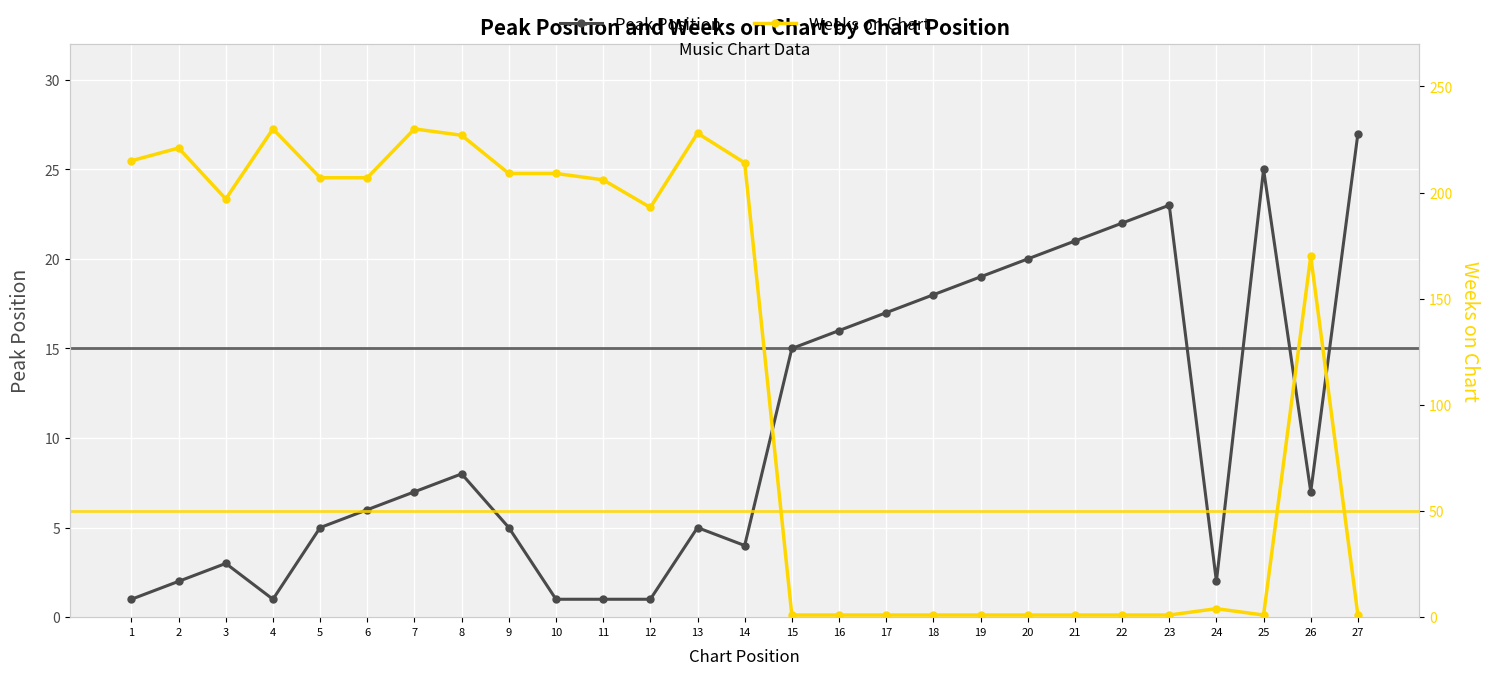

At 23, list the series in order from largest to smallest.

Peak Position, Weeks on Chart